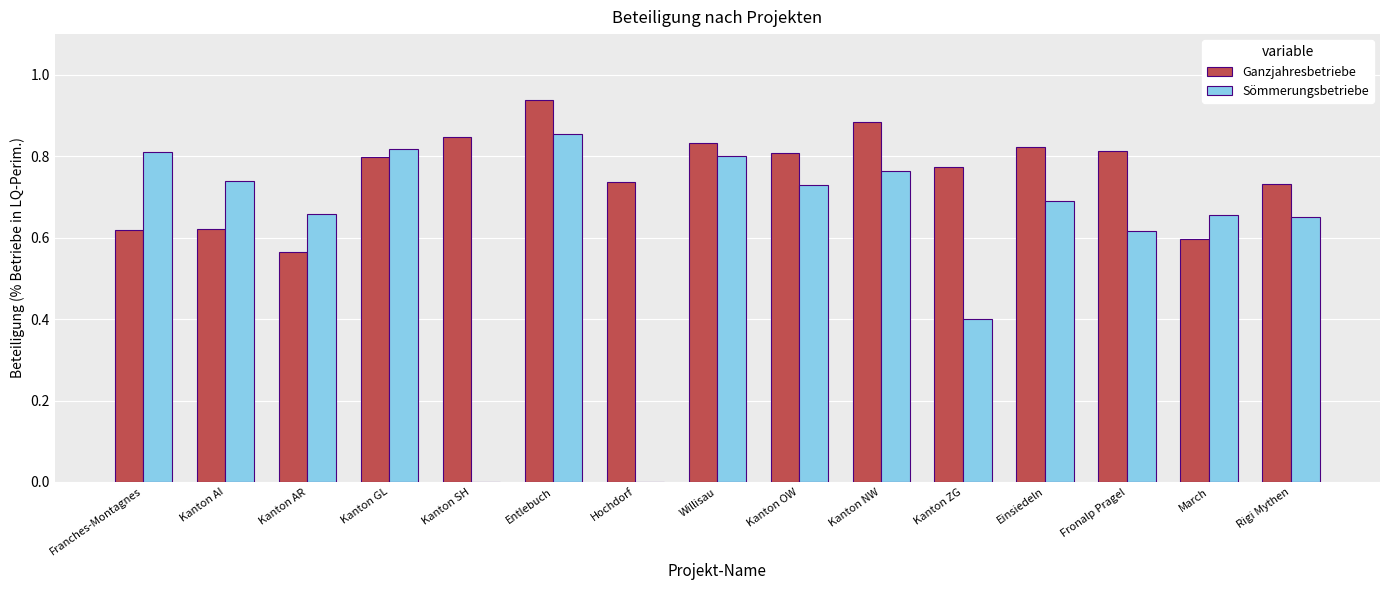

What is the sum of all Sömmerungsbetriebe values?

9.2